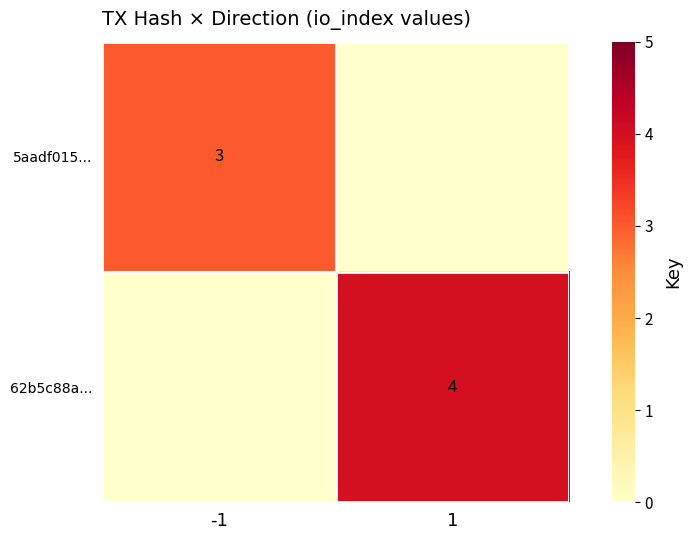

True or false: 5aadf015... has a value of 2 at -1.

False